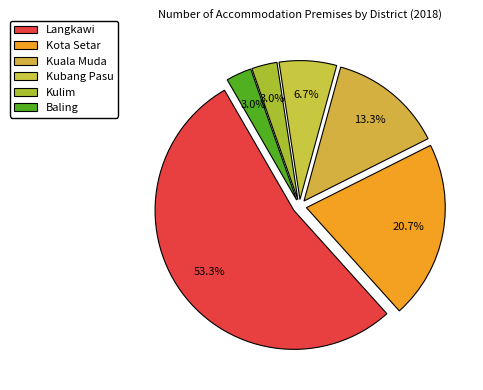

To the nearest percent, what is the difference between the largest and smallest slice percentages?

50%